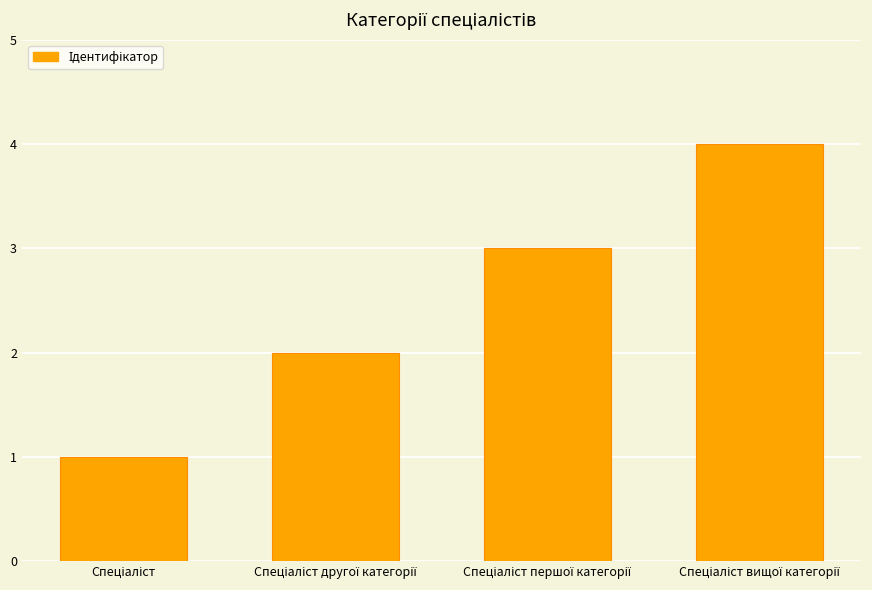

What is the difference between the maximum and minimum values?

3